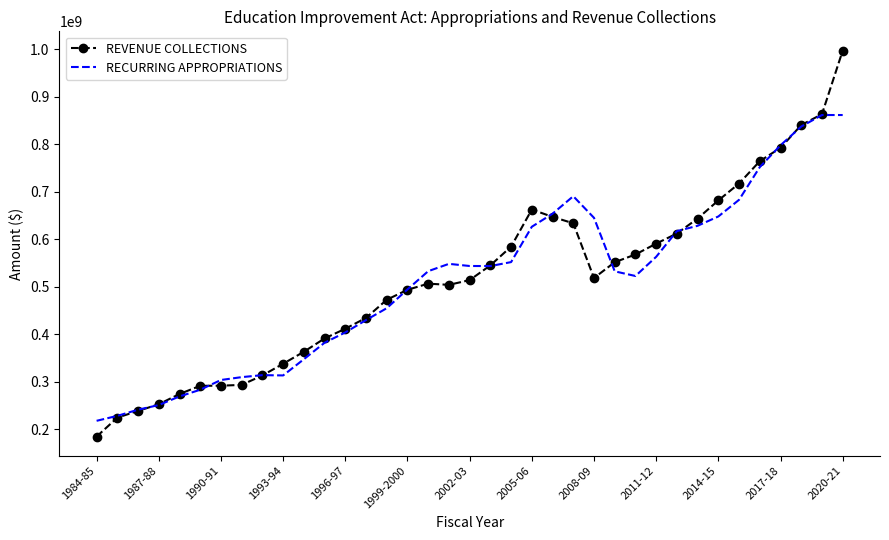

What are all the series names shown in the legend?

REVENUE COLLECTIONS, RECURRING APPROPRIATIONS